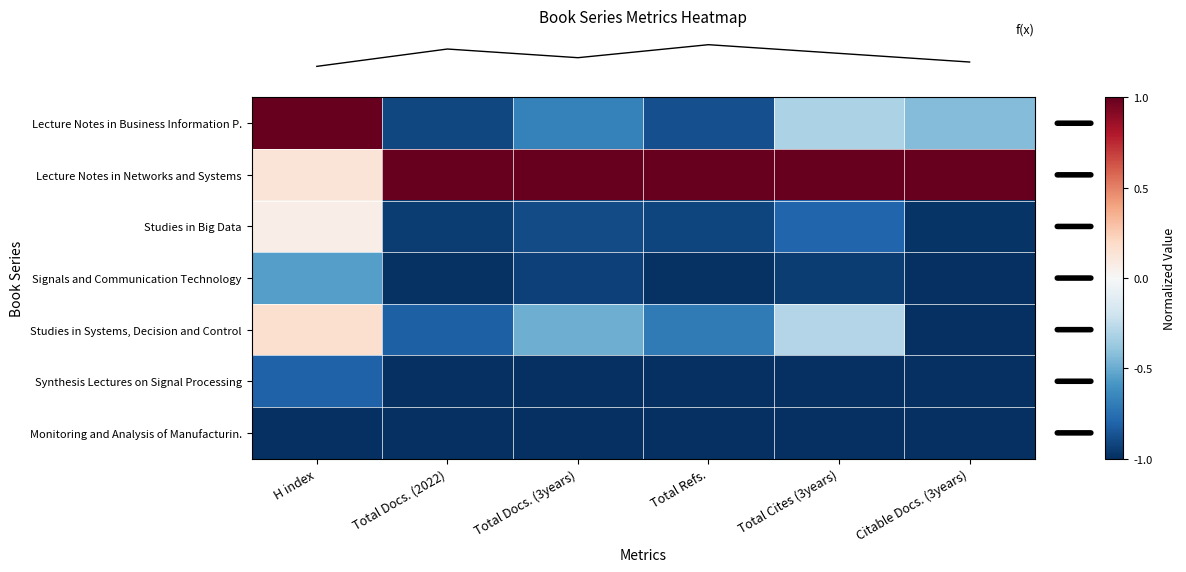

At which category is the sum across all series the highest?

H index